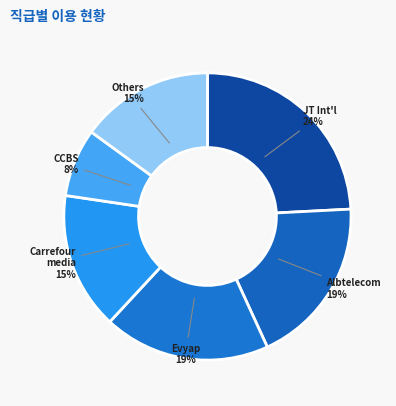

To the nearest percent, what percentage of the pie is JT Int'l?

24%